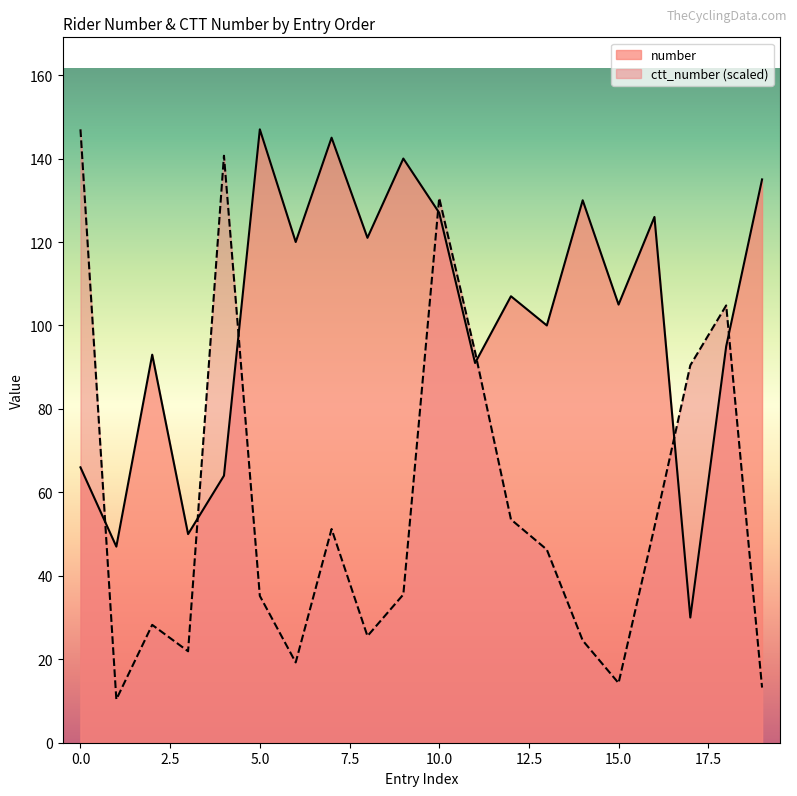

What is the approximate value of number at 10.0?

127.0